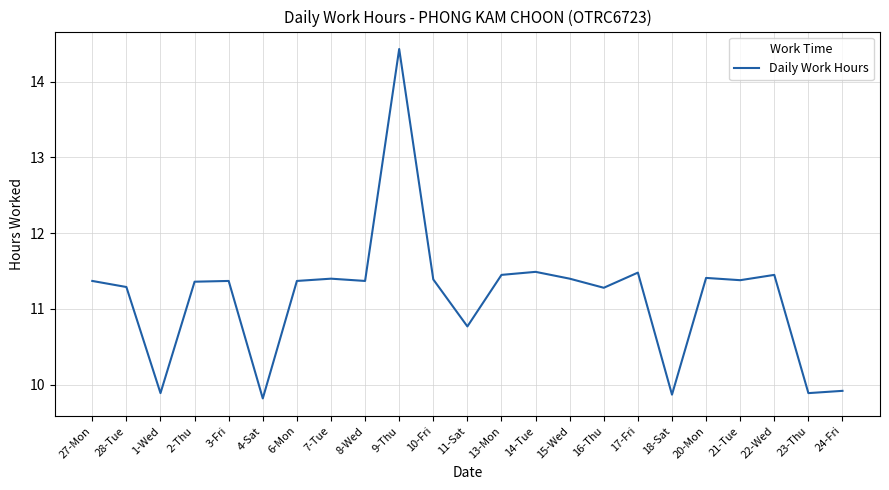

What is the difference between the second highest and second lowest values?

1.6